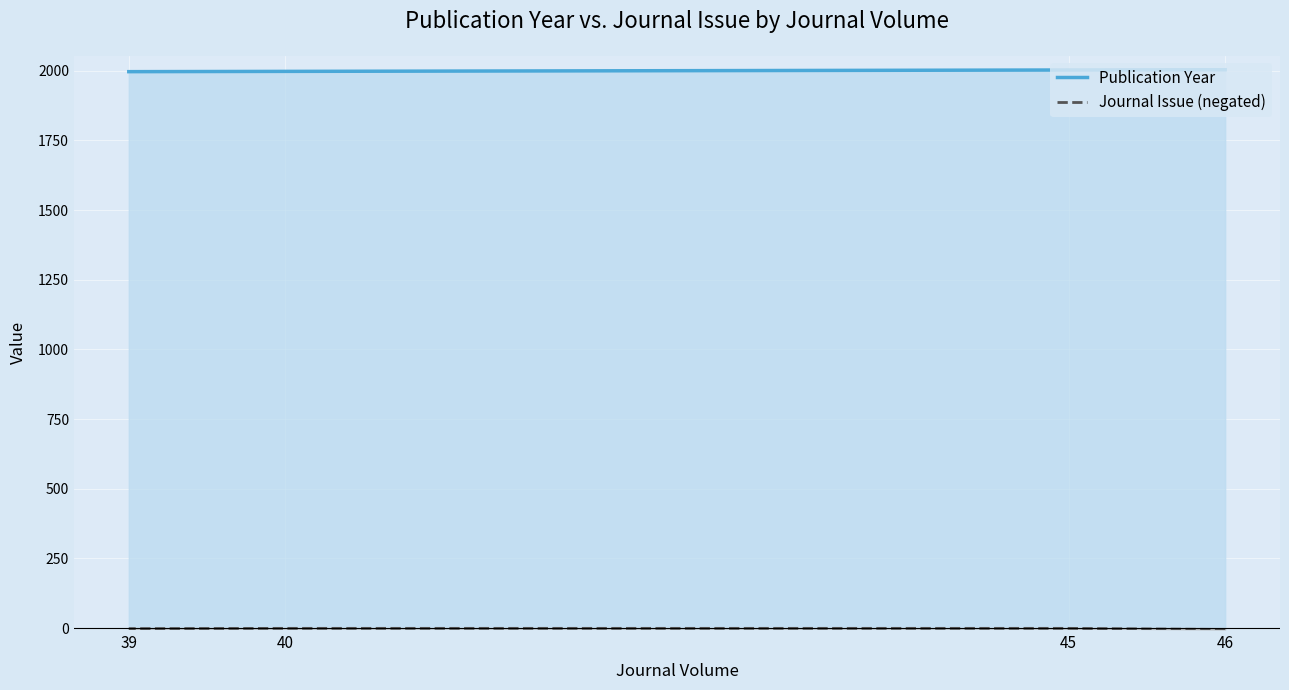

True or false: Journal Issue (negated) has more than 0 points higher than both neighbors.

False